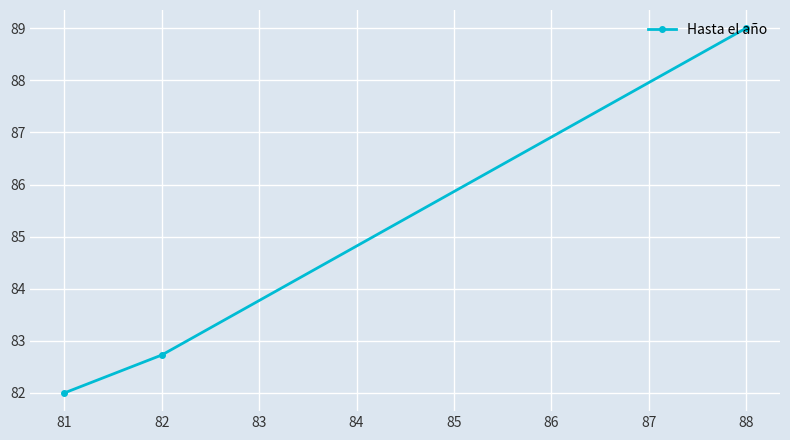

What is the minimum value shown in the chart?

82.0